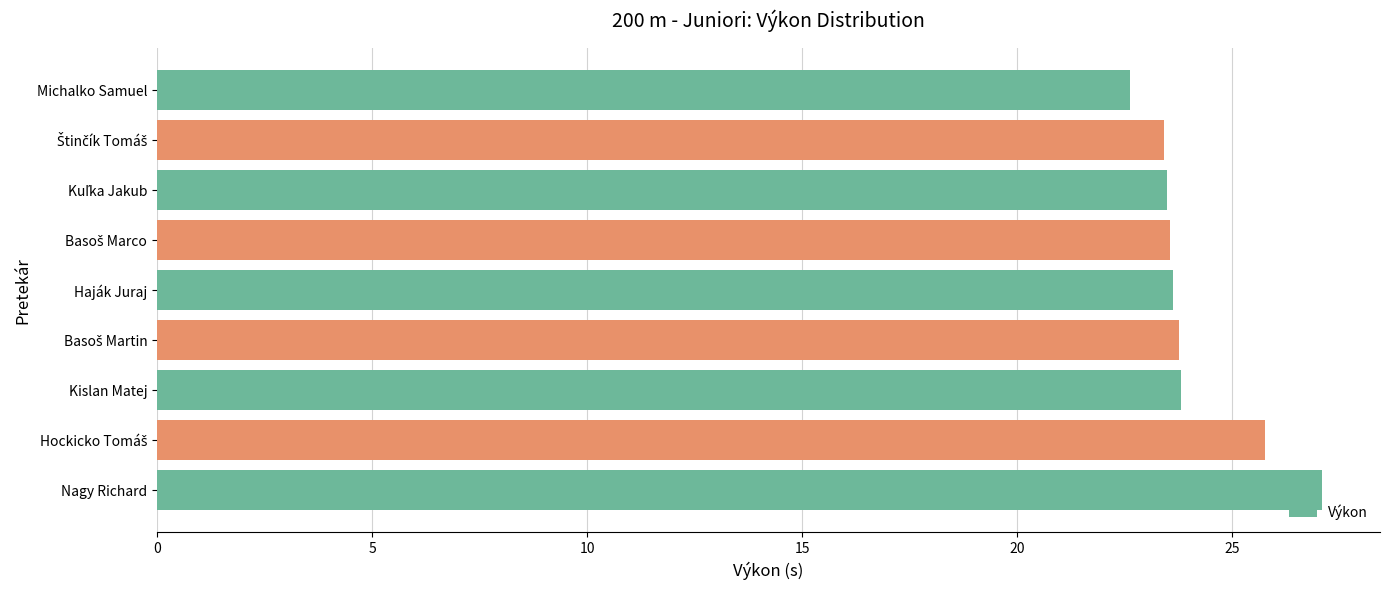

What is the label of the 9th bar from the top?

Nagy Richard